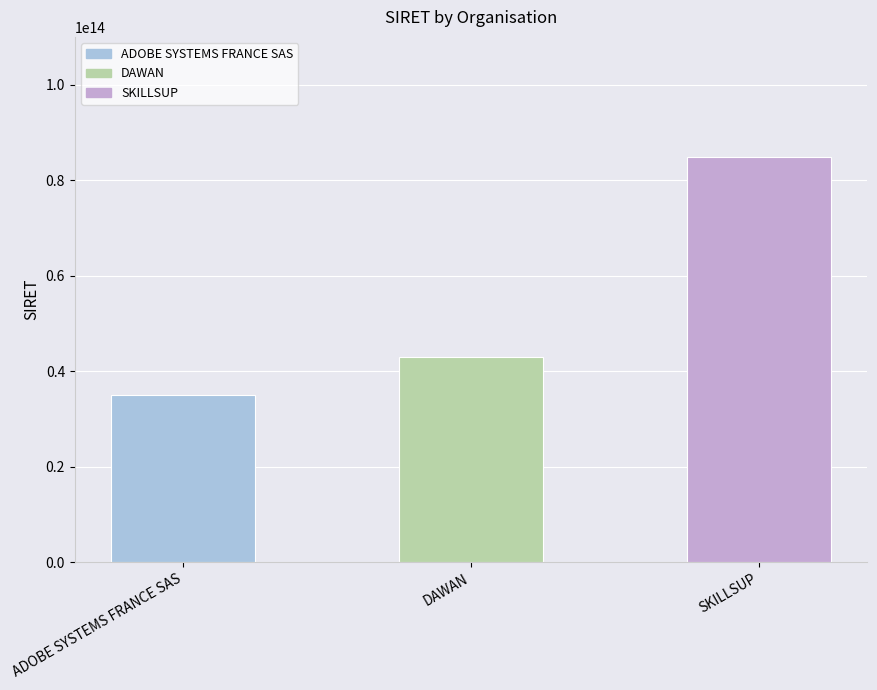

Count the number of categories in the chart.

3